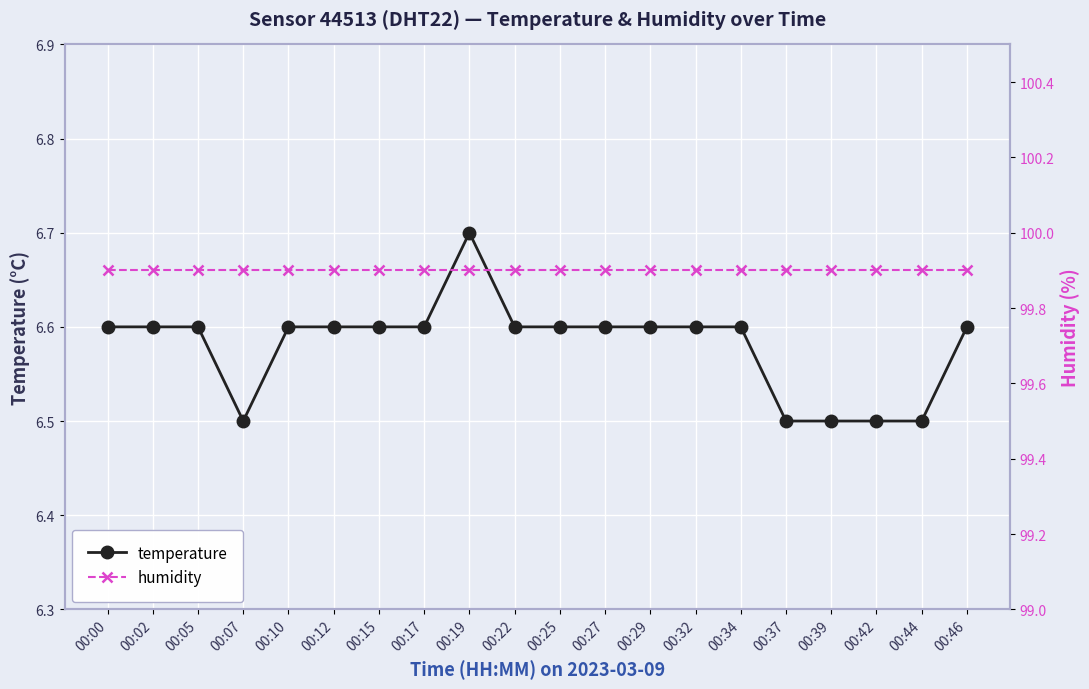

Where is temperature nearest to the value 6?

00:07